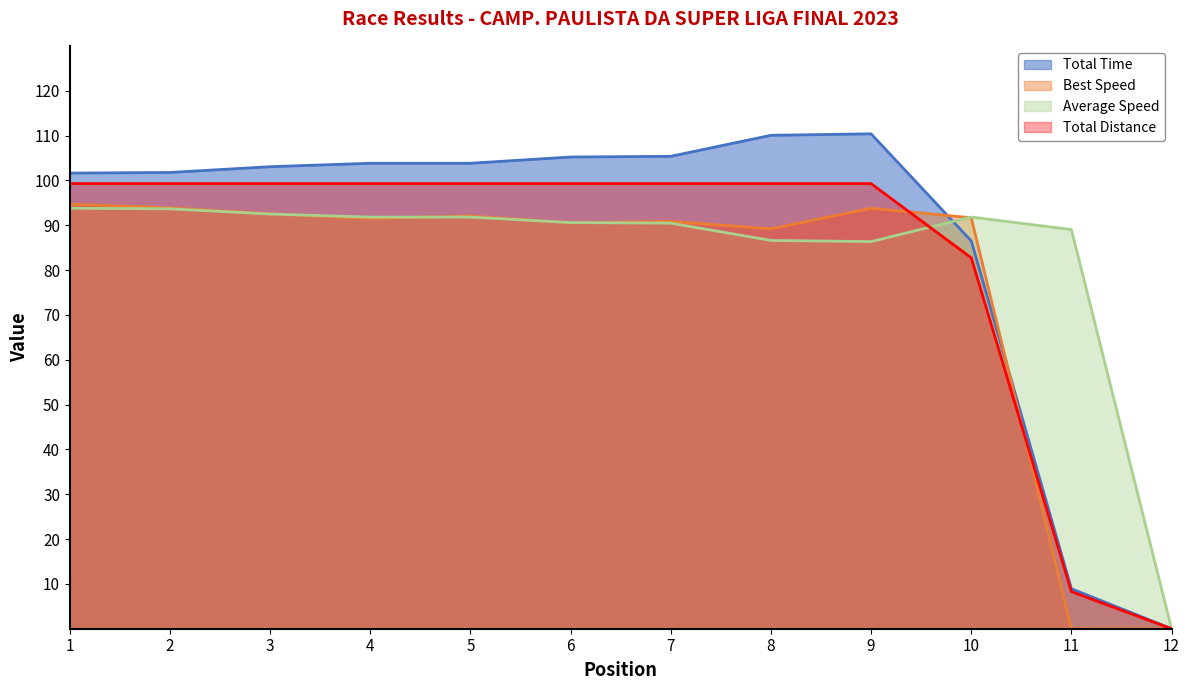

Reading left to right, list all the values displayed in this chart.

Total Time: 101.6	101.8	103.0	103.8	103.8	105.2	105.4	110.0	110.4	86.5	8.9	0.0
Best Speed: 94.7	93.9	92.6	91.5	92.1	90.5	90.8	89.2	93.8	91.7	0.0	0.0
Average Speed: 93.8	93.7	92.5	91.8	91.8	90.6	90.5	86.6	86.3	91.8	89.0	0.0
Total Distance: 99.3	99.3	99.3	99.3	99.3	99.3	99.3	99.3	99.3	82.7	8.3	0.0